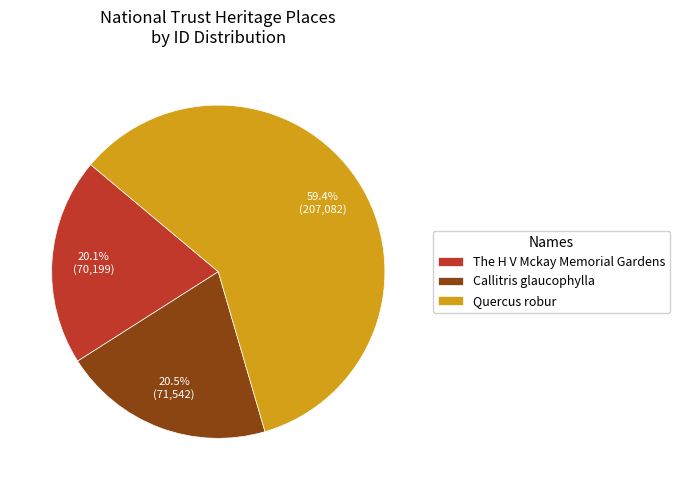

To the nearest percent, what percentage of the pie is The H V Mckay Memorial Gardens?

20%